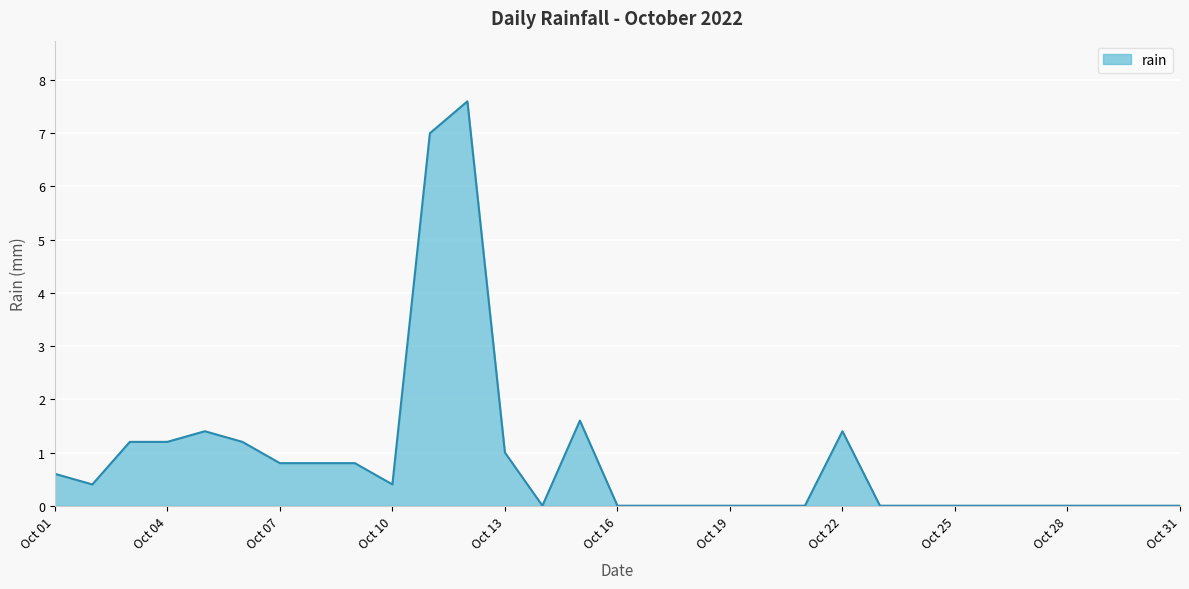

What is the greatest value displayed?

7.6